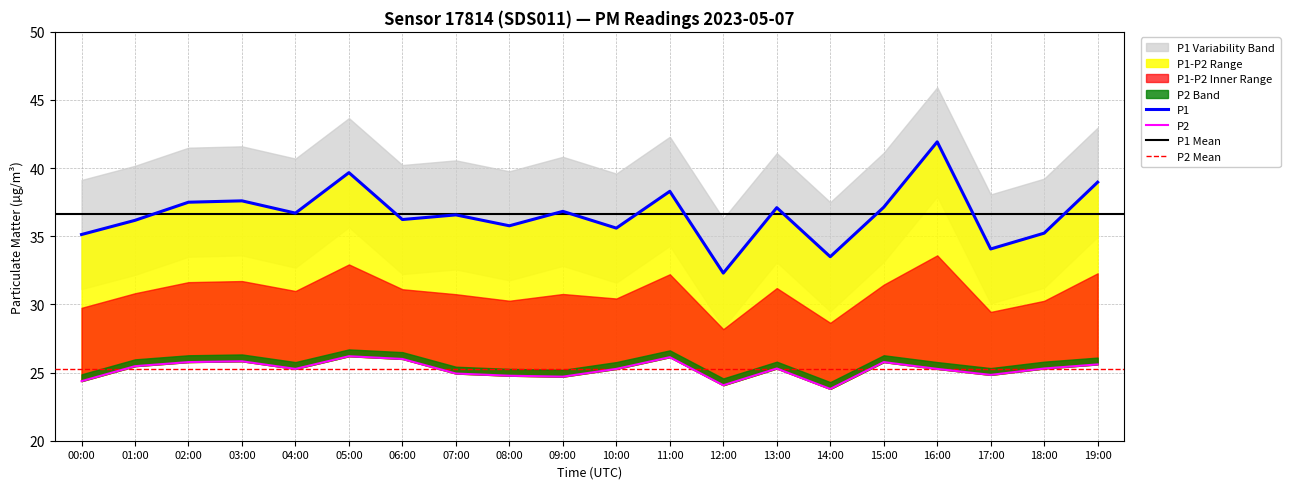

What is the value of the P2 point at the 2nd from the left?

25.5